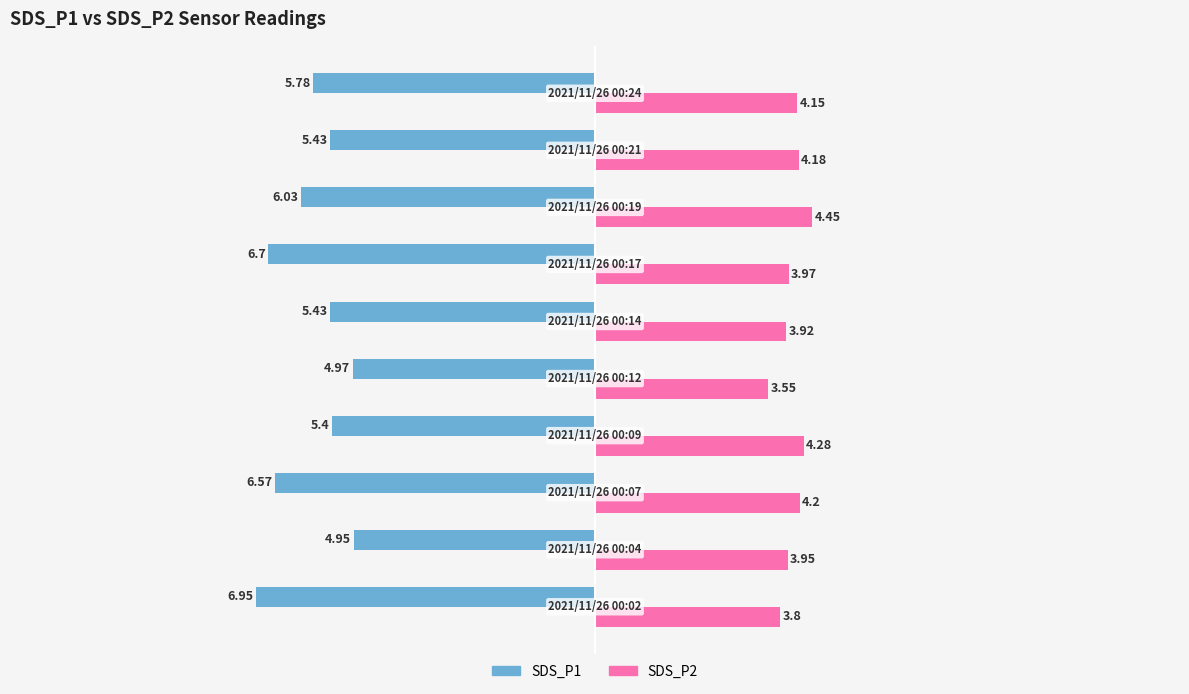

Which series has the widest spread of values?

SDS_P1